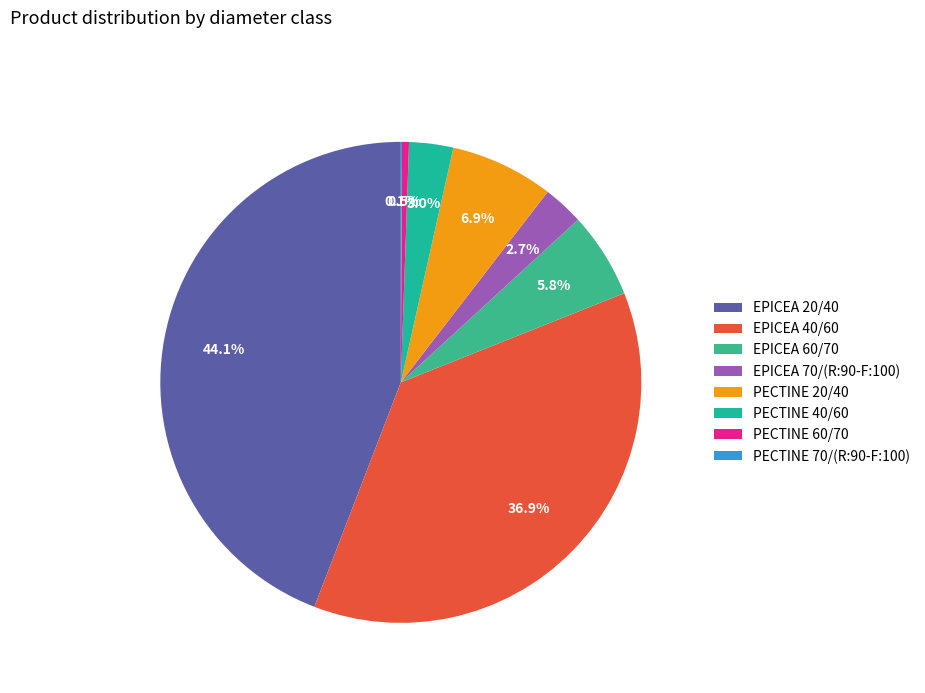

To the nearest percent, what is the average slice percentage?

12%